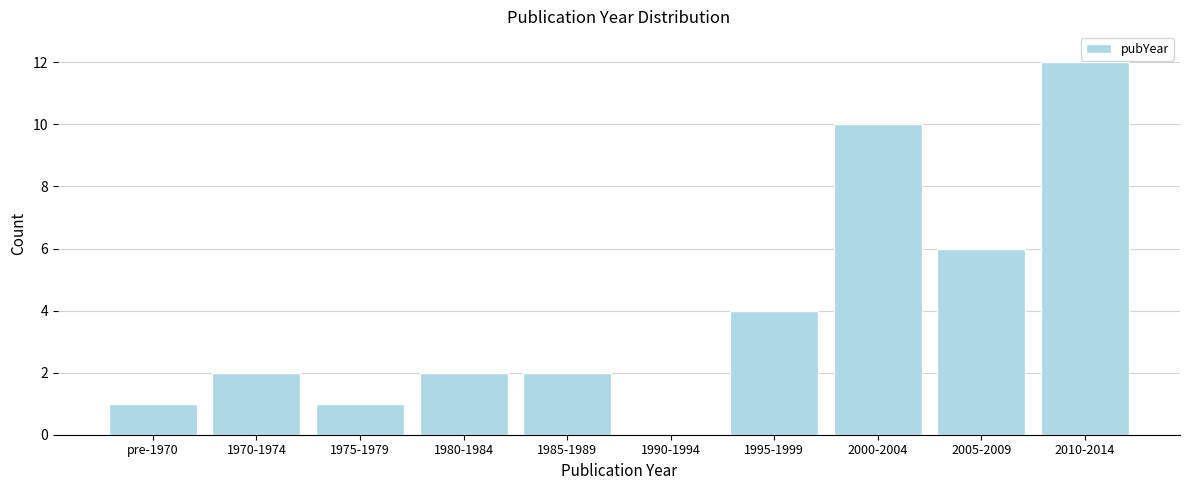

Reading left to right, what are all the values shown in this chart?

pre-1970=1	1970-1974=2	1975-1979=1	1980-1984=2	1985-1989=2	1990-1994=0	1995-1999=4	2000-2004=10	2005-2009=6	2010-2014=12